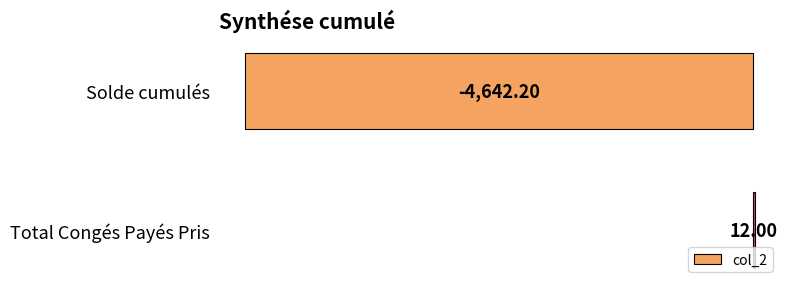

Where is the data nearest to the value -2315?

Total Congés Payés Pris